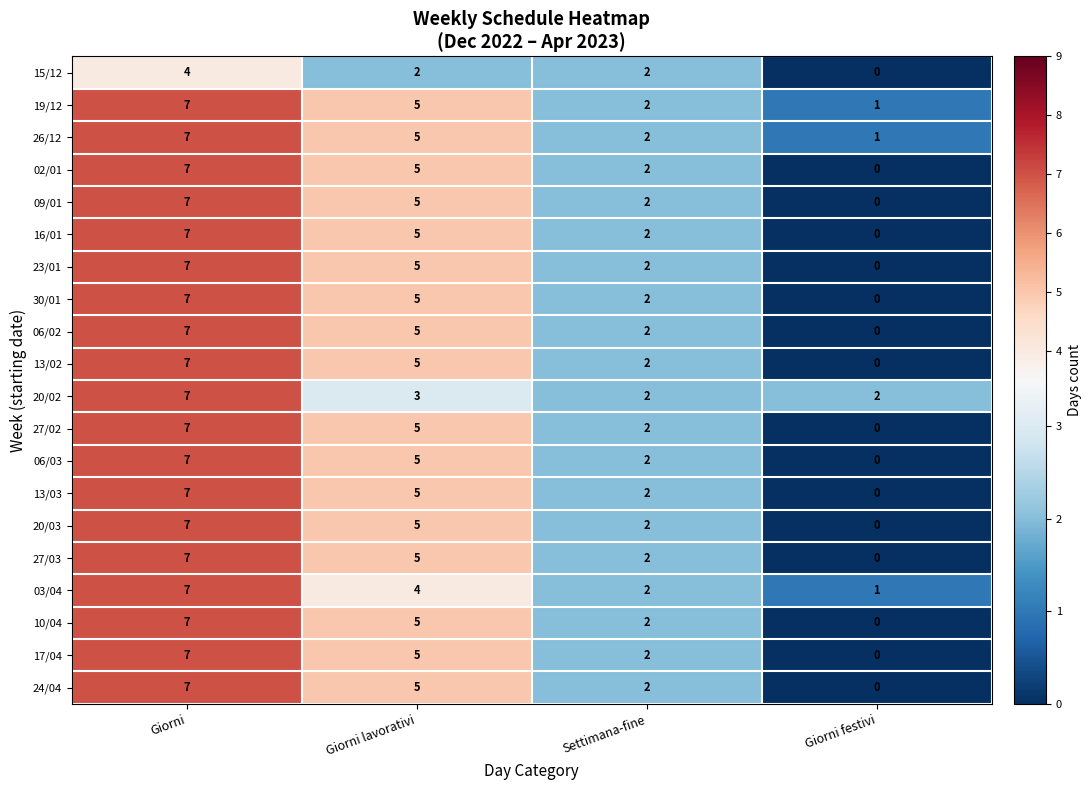

What is the average value of the 03/04 series?

4